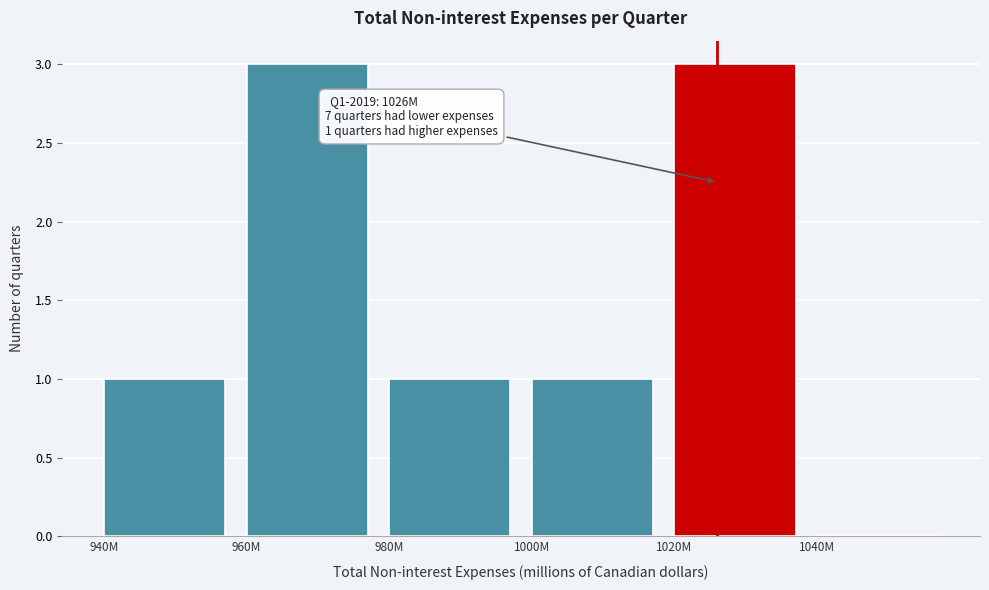

Reading left to right, extract all data points from this chart.

940M=1	960M=3	980M=1	1000M=1	1020M=3	1040M=0